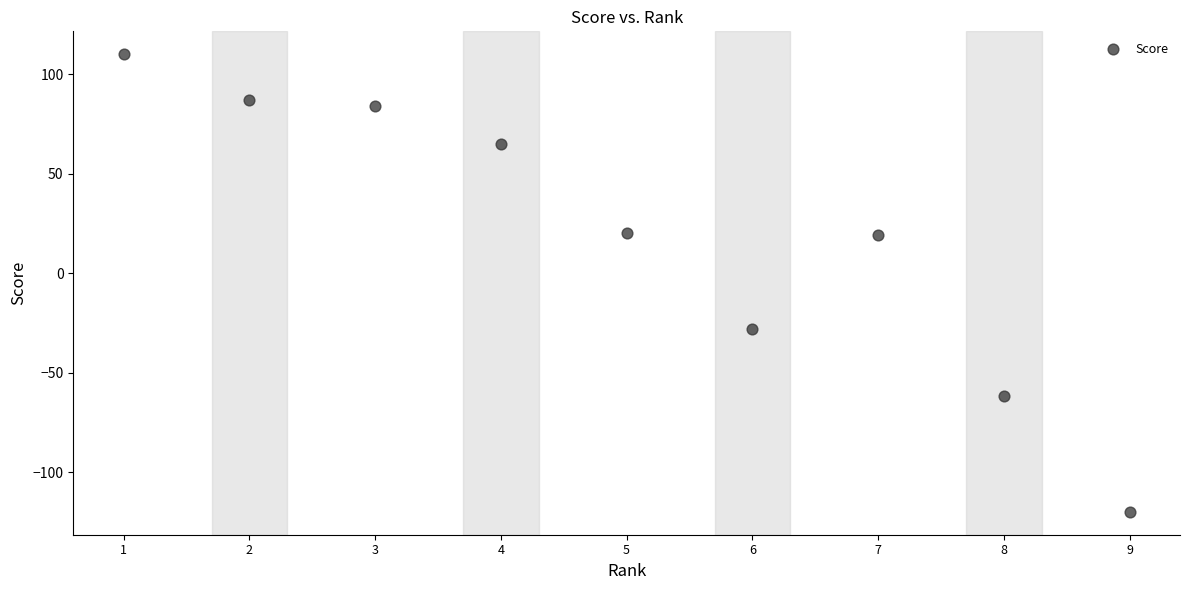

What is the average Y value?

19